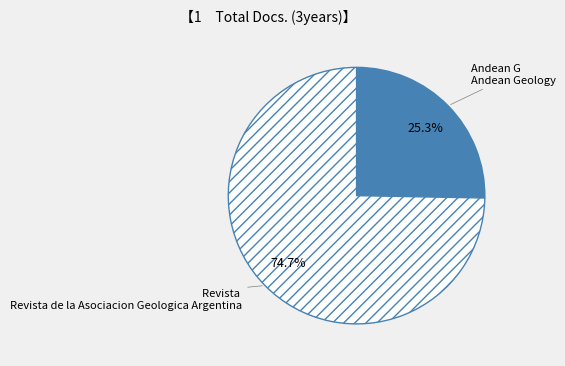

Which category has the biggest portion of the pie?

Revista de la Asociacion Geologica Argentina